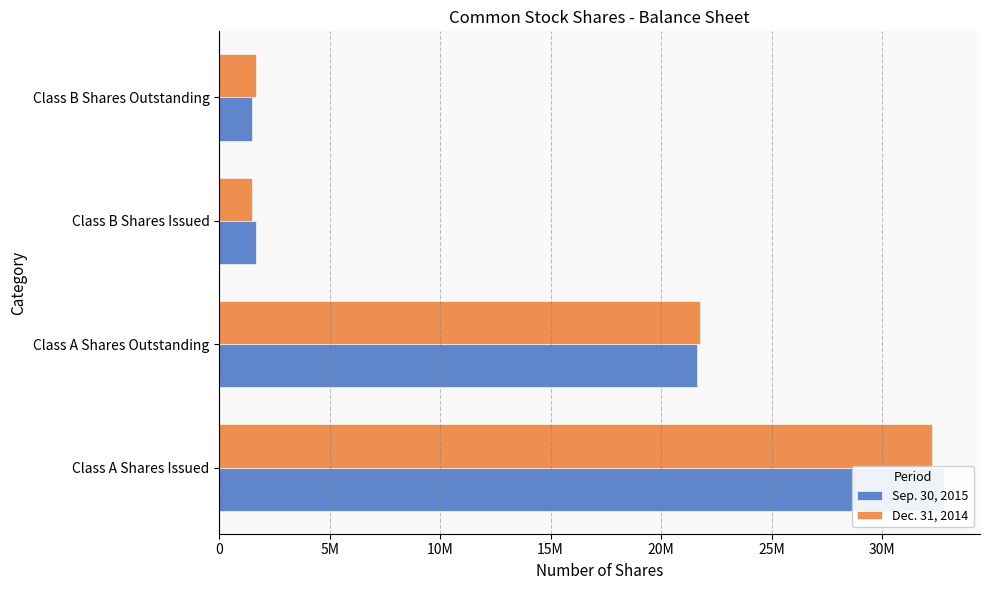

Which series has the largest total across all categories?

Sep. 30, 2015